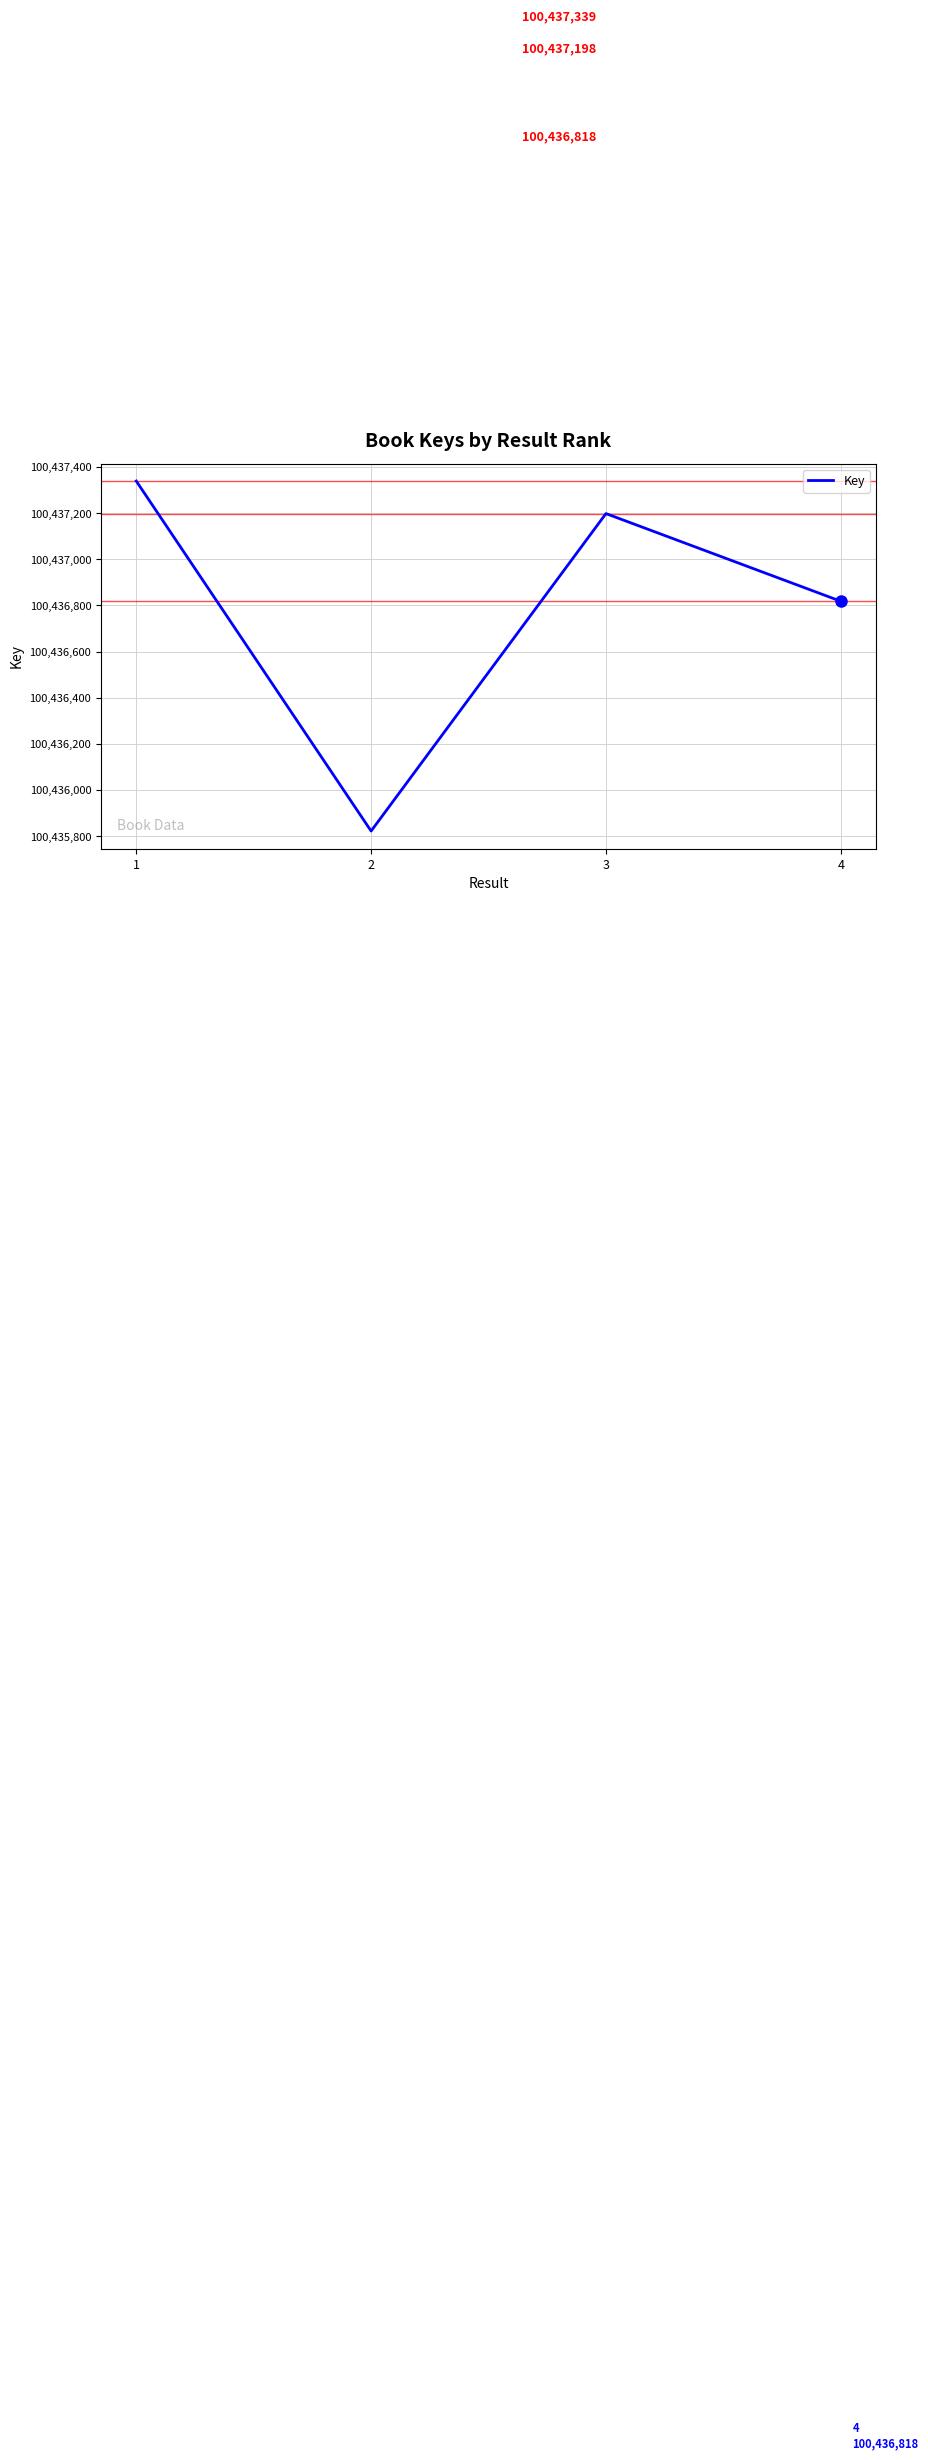

What is the ratio of the value at 3 to the value at 1?

1.0